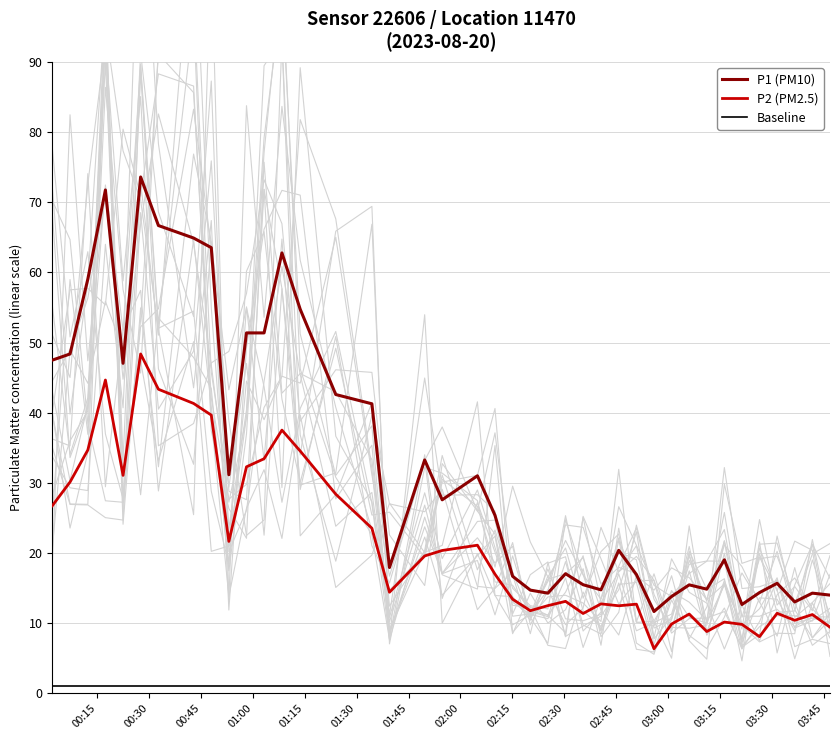

True or false: P2 (PM2.5) and Baseline intersect in this chart.

False